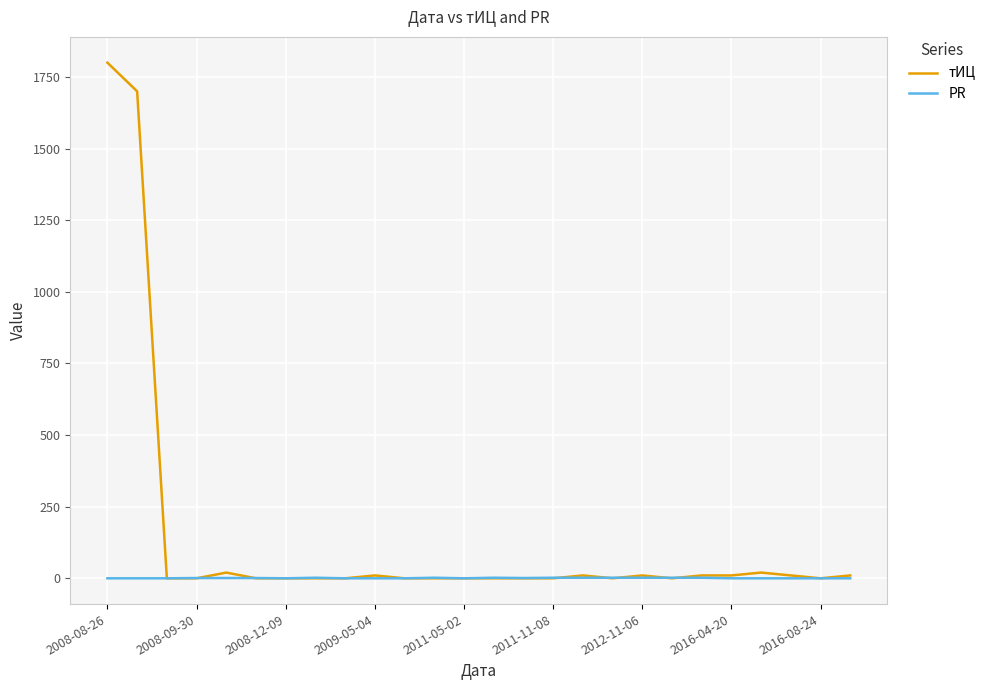

Which series has the largest total across all categories?

тИЦ